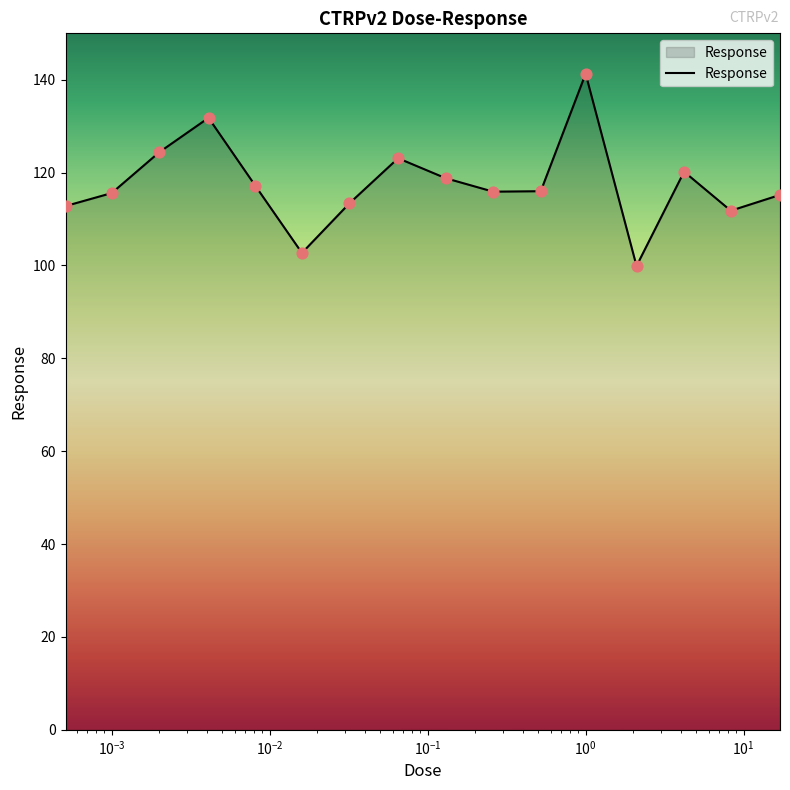

What is the smallest value displayed?

99.9